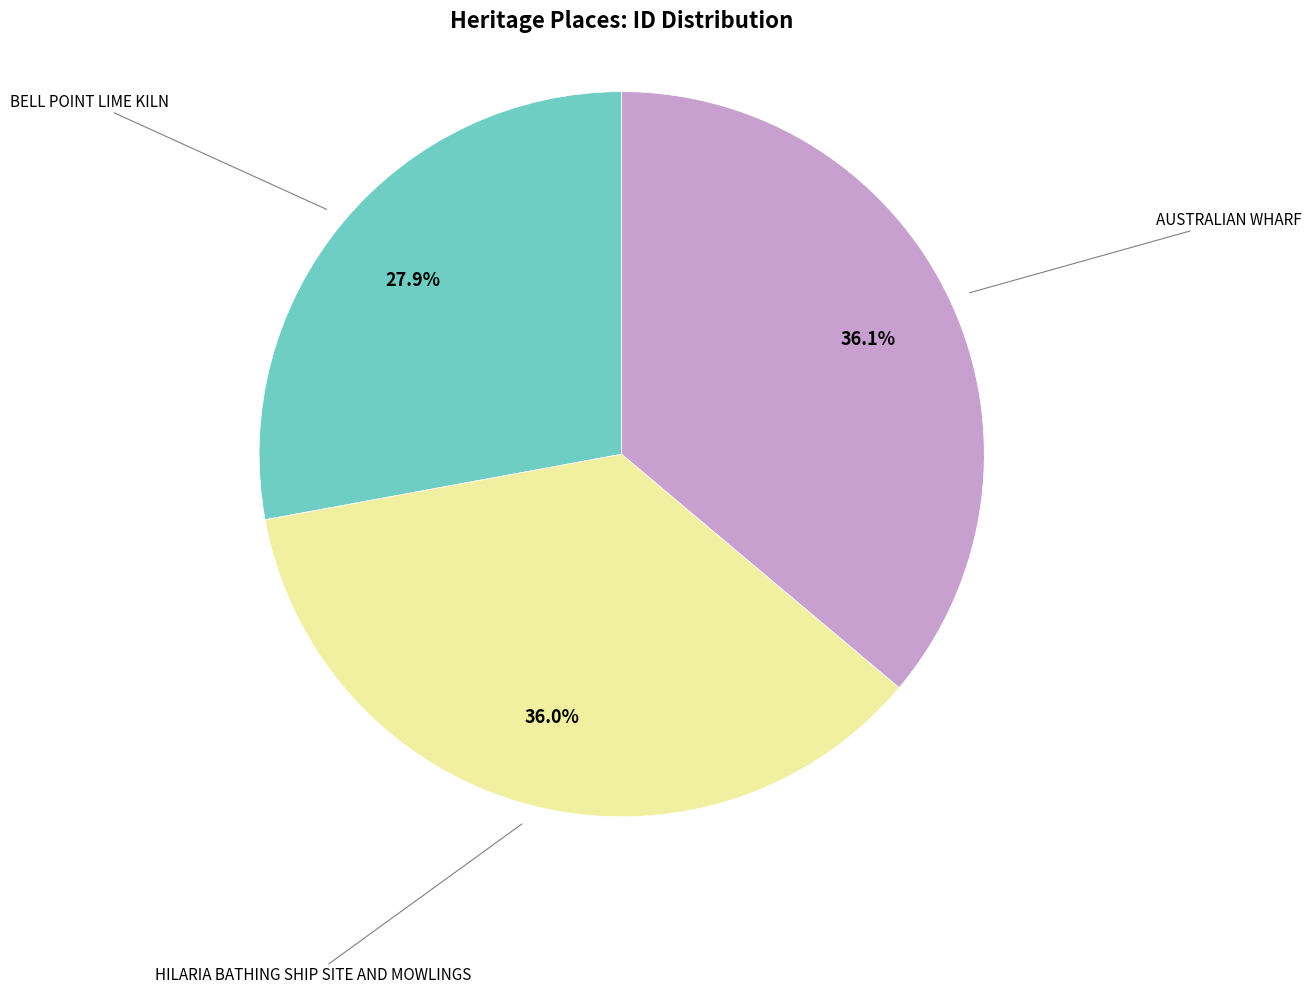

Does any single category account for the majority?

No